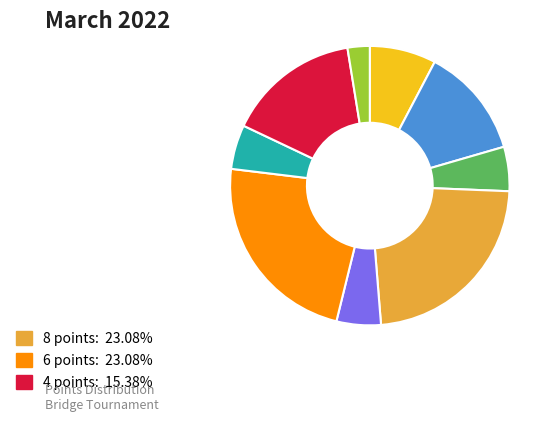

Does any single category account for the majority?

No